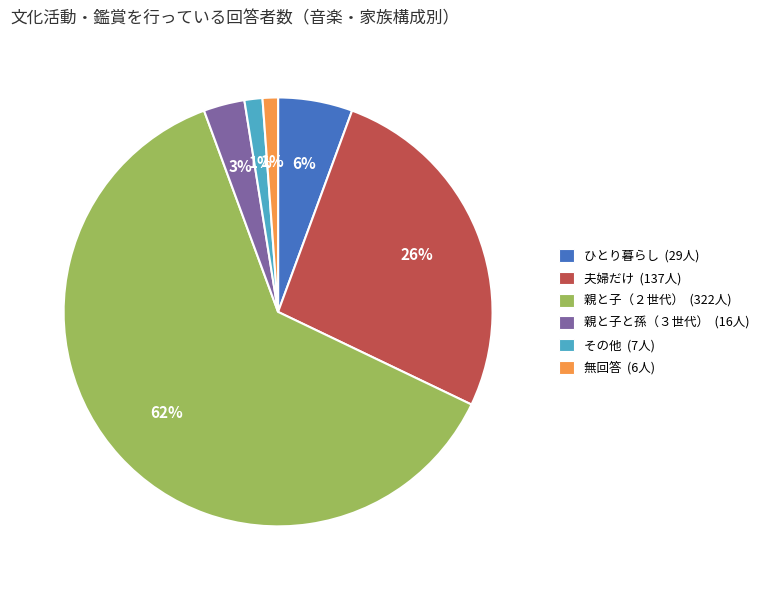

To the nearest percent, what is the average slice percentage?

17%